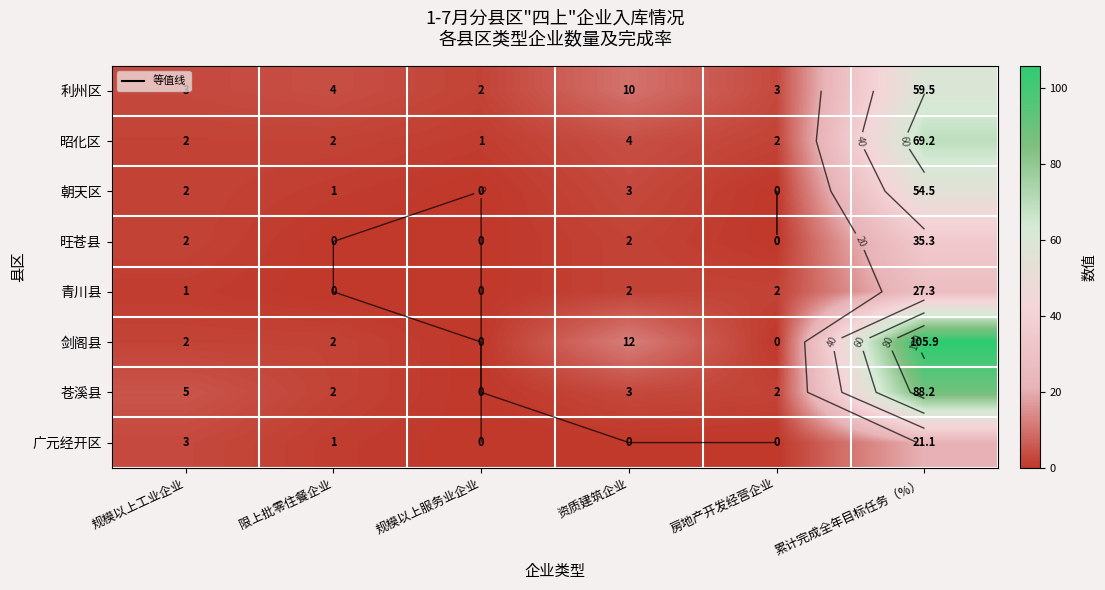

What is the sum of the 昭化区 values at 限上批零住餐企业 and 房地产开发经营企业?

4.0